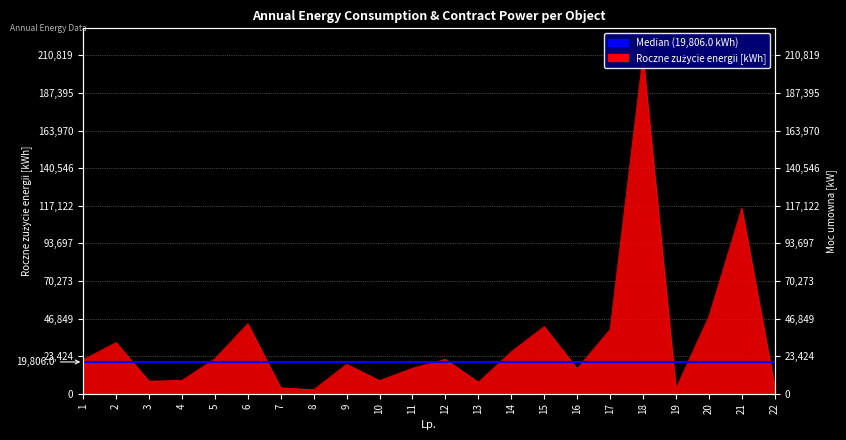

What is the average value?

32647